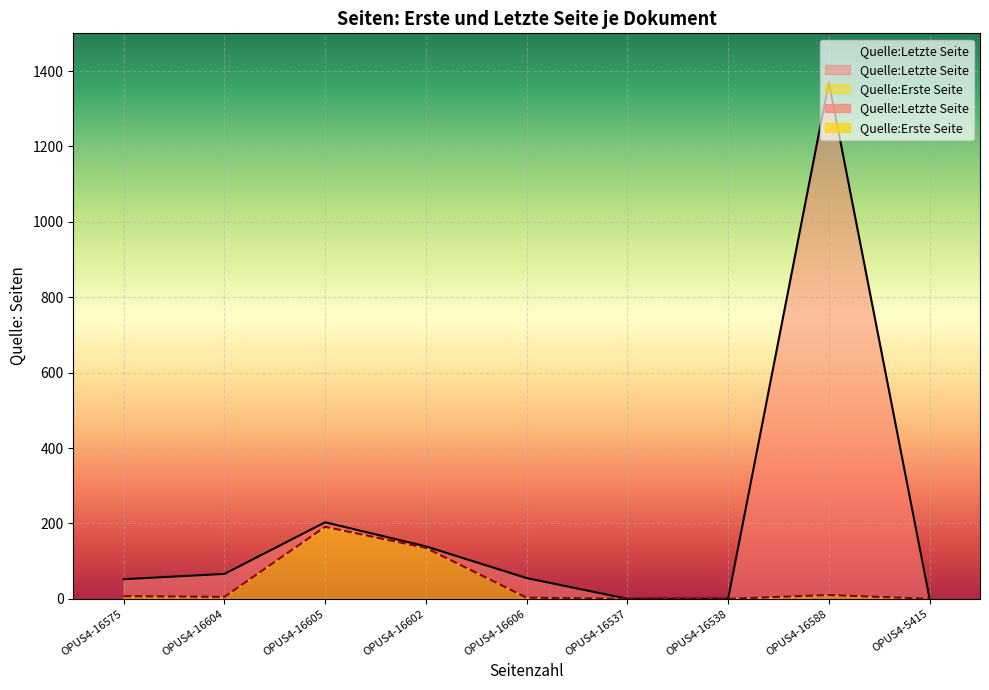

At which category is the sum across all series the highest?

OPUS4-16588